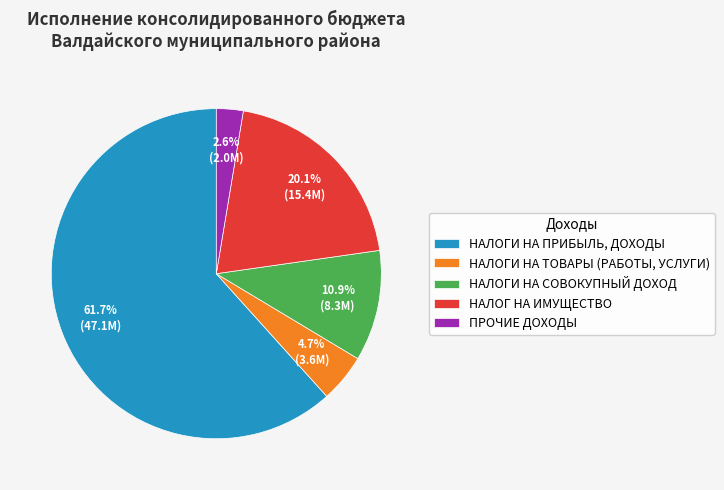

Count the number of slices in the pie.

5